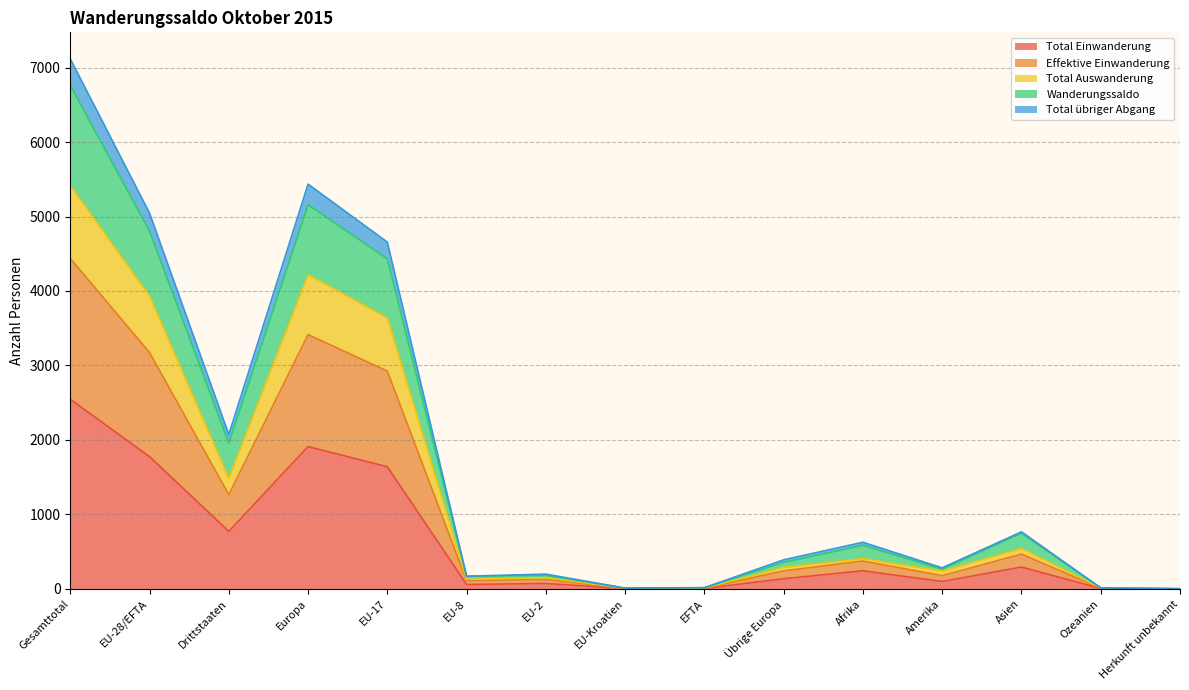

In Total übriger Abgang, how many points are lower than both neighbors (excluding endpoints)?

4